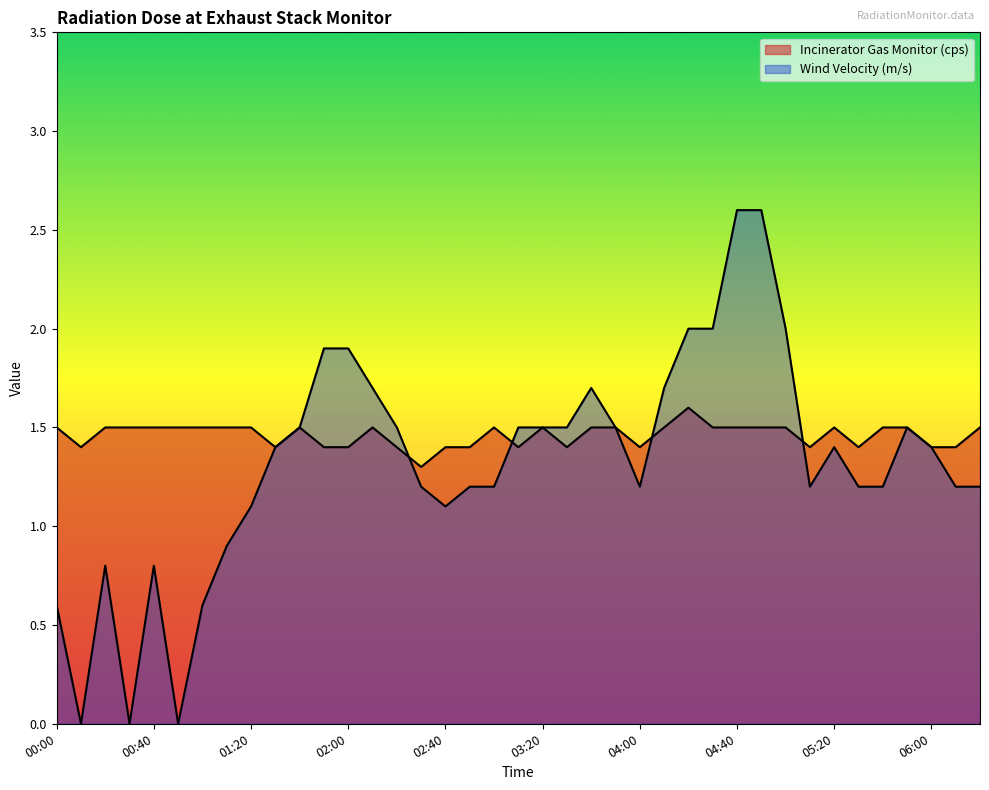

Reading left to right, what are all the values shown in this chart?

Incinerator Gas Monitor (cps): 1.5	1.4	1.5	1.5	1.5	1.5	1.5	1.5	1.5	1.4	1.5	1.4	1.4	1.5	1.4	1.3	1.4	1.4	1.5	1.4	1.5	1.4	1.5	1.5	1.4	1.5	1.6	1.5	1.5	1.5	1.5	1.4	1.5	1.4	1.5	1.5	1.4	1.4	1.5
Wind Velocity (m/s): 0.6	0.0	0.8	0.0	0.8	0.0	0.6	0.9	1.1	1.4	1.5	1.9	1.9	1.7	1.5	1.2	1.1	1.2	1.2	1.5	1.5	1.5	1.7	1.5	1.2	1.7	2.0	2.0	2.6	2.6	2.0	1.2	1.4	1.2	1.2	1.5	1.4	1.2	1.2